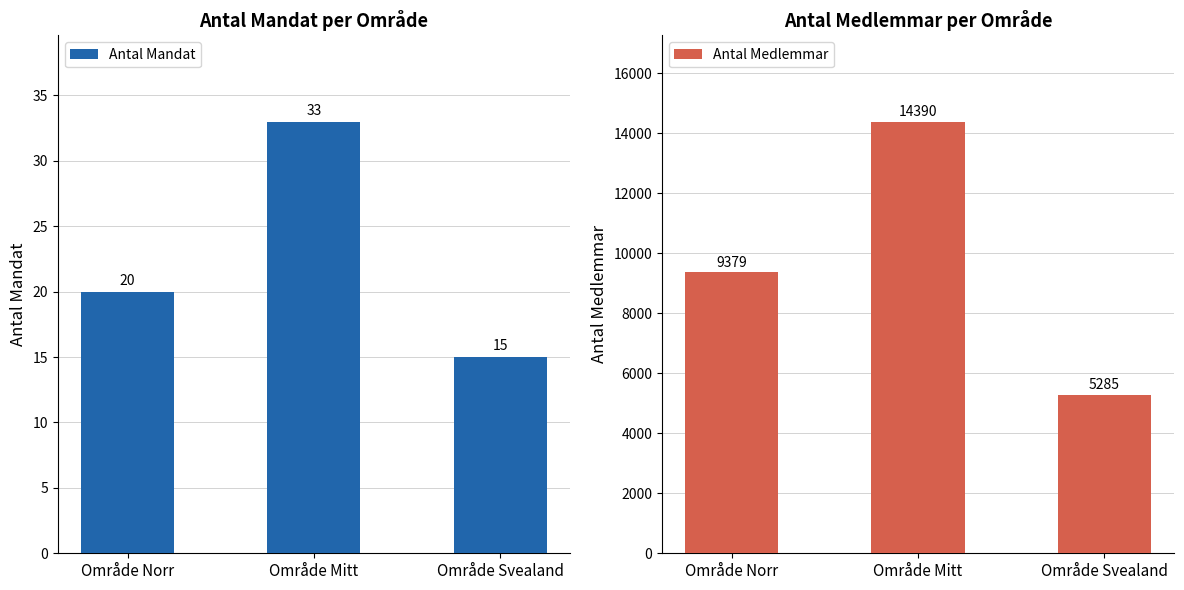

What is the spread (max minus min) of values at Område Mitt?

14357